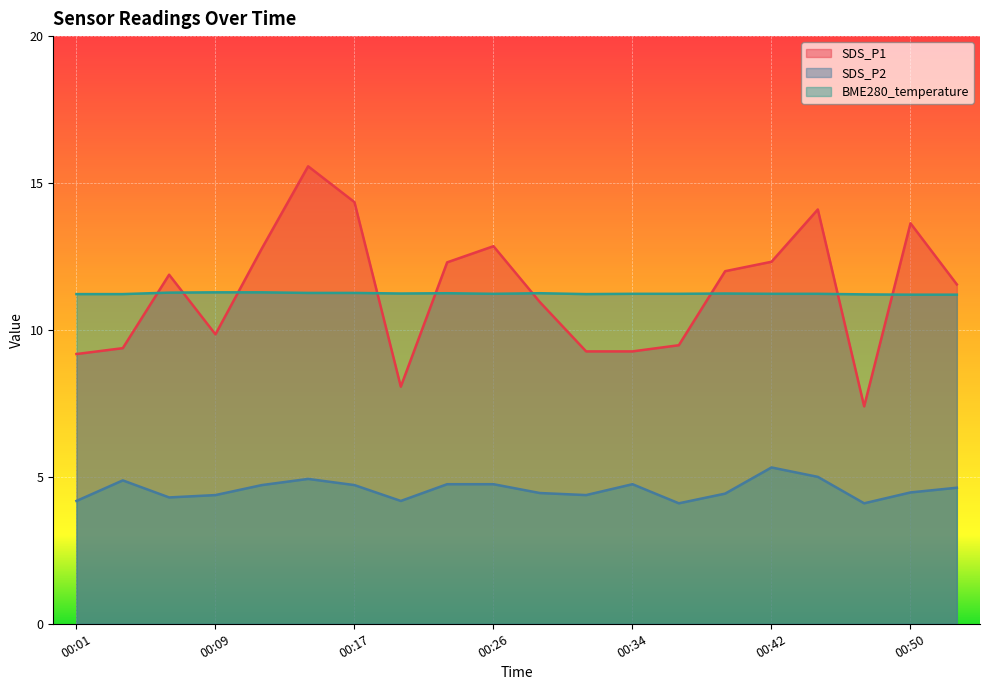

How many lines are shown in the chart?

3